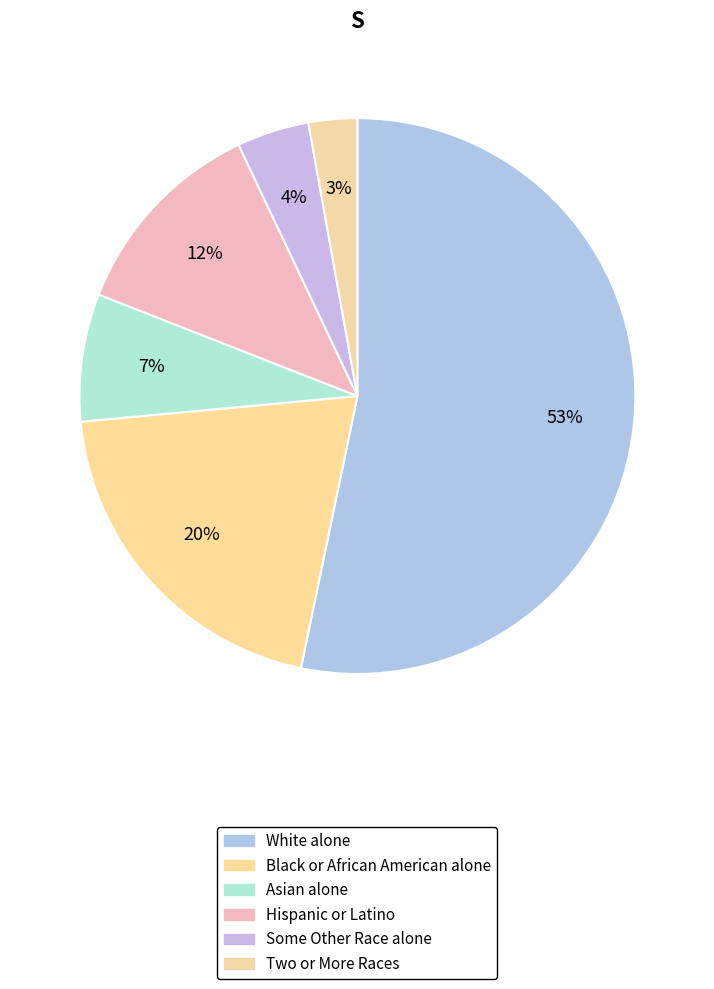

How many slices are in this pie chart?

6